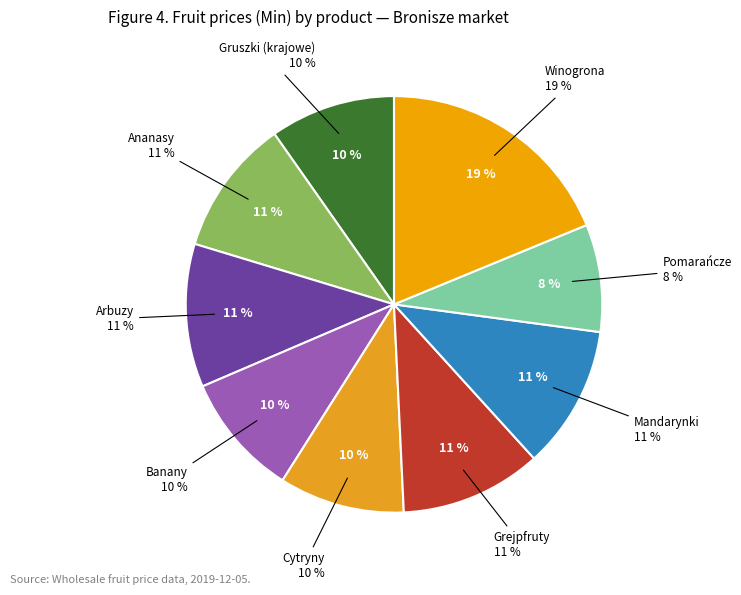

Count the number of slices in the pie.

9